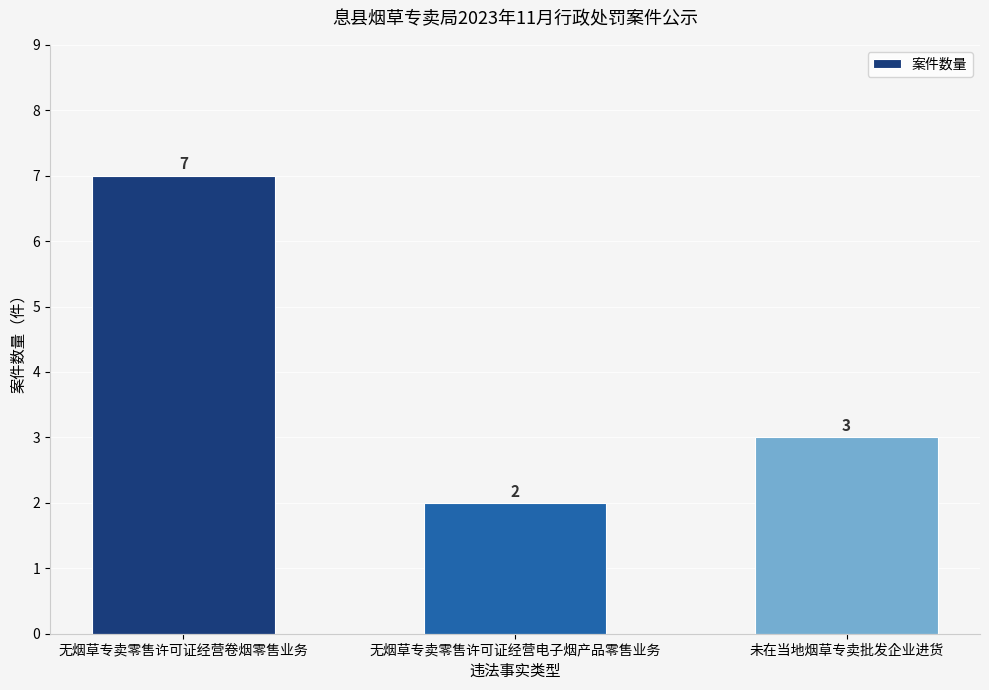

What is the ratio of the value at 无烟草专卖零售许可证经营卷烟零售业务 to the value at 无烟草专卖零售许可证经营电子烟产品零售业务?

3.5